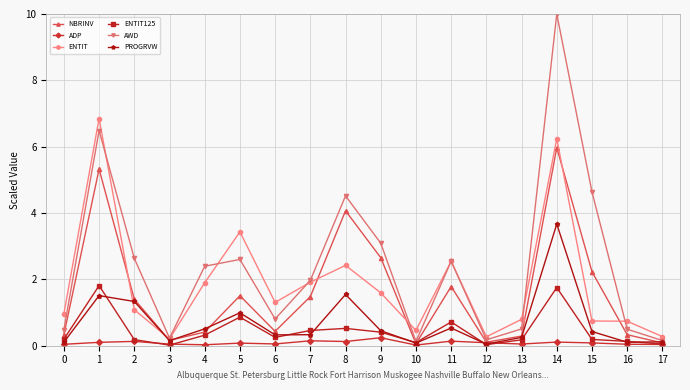

In AWD, how many points are lower than both neighbors (excluding endpoints)?

4